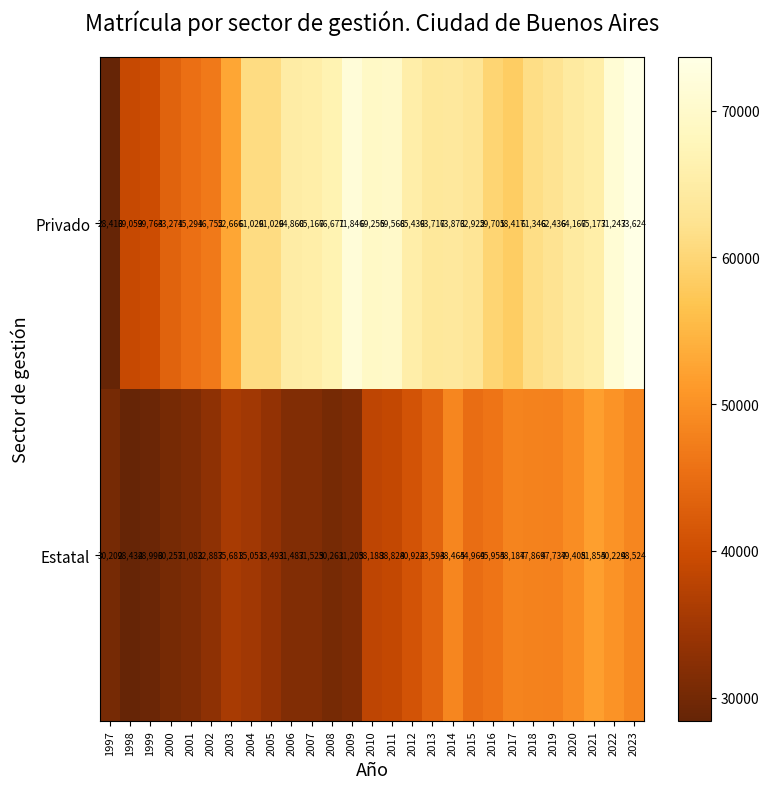

Which category has the highest value across all series?

2023